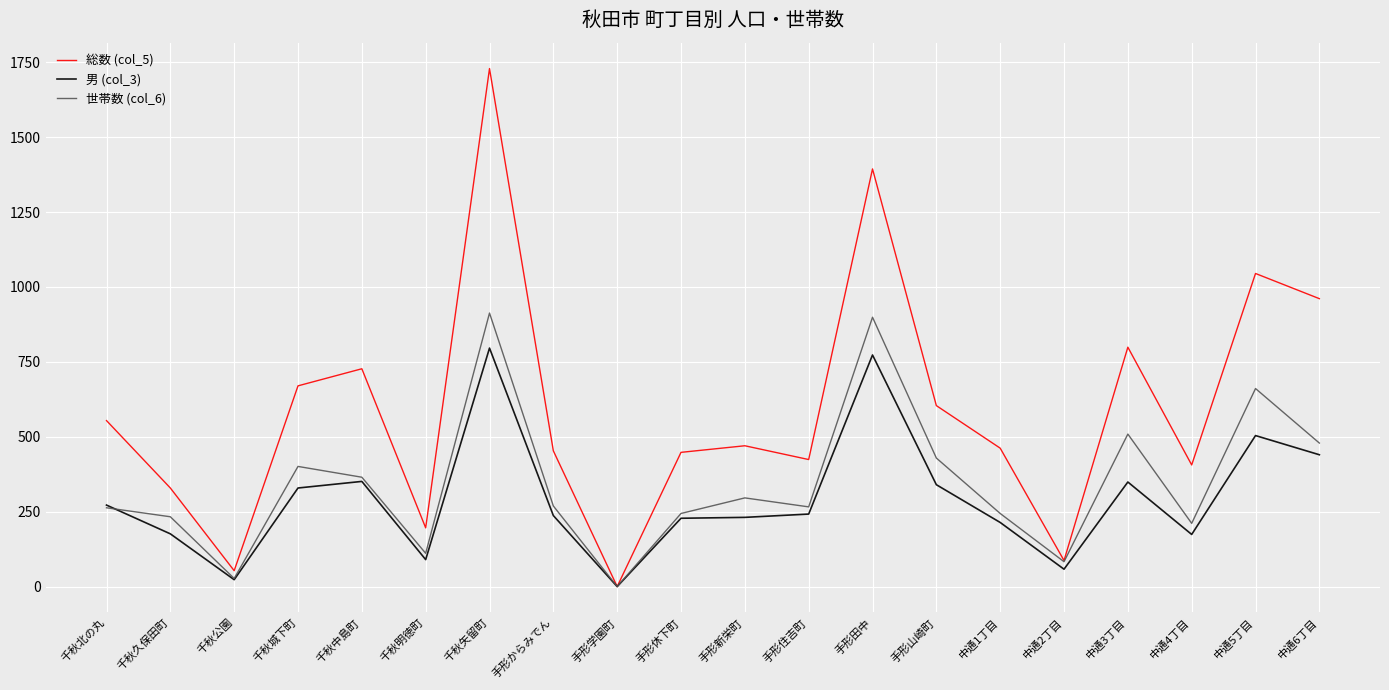

Which series changed the most between 千秋久保田町 and 手形田中?

総数 (col_5)